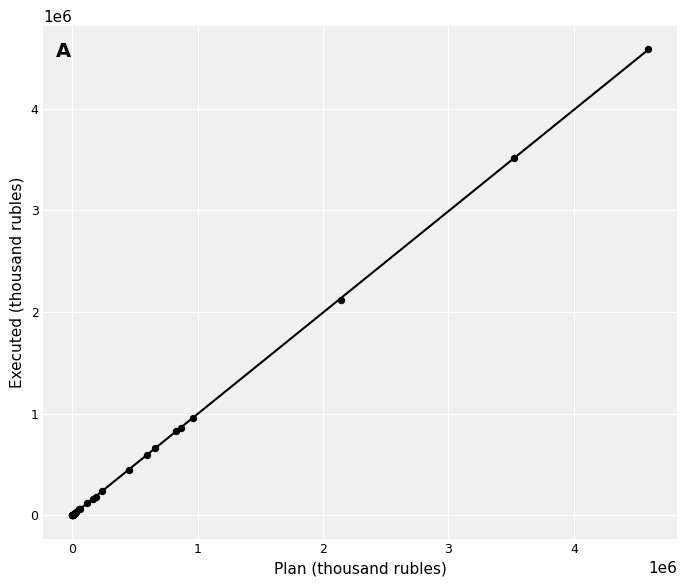

What Y value in the scatter plot is closest to 2292243?

2121838.6